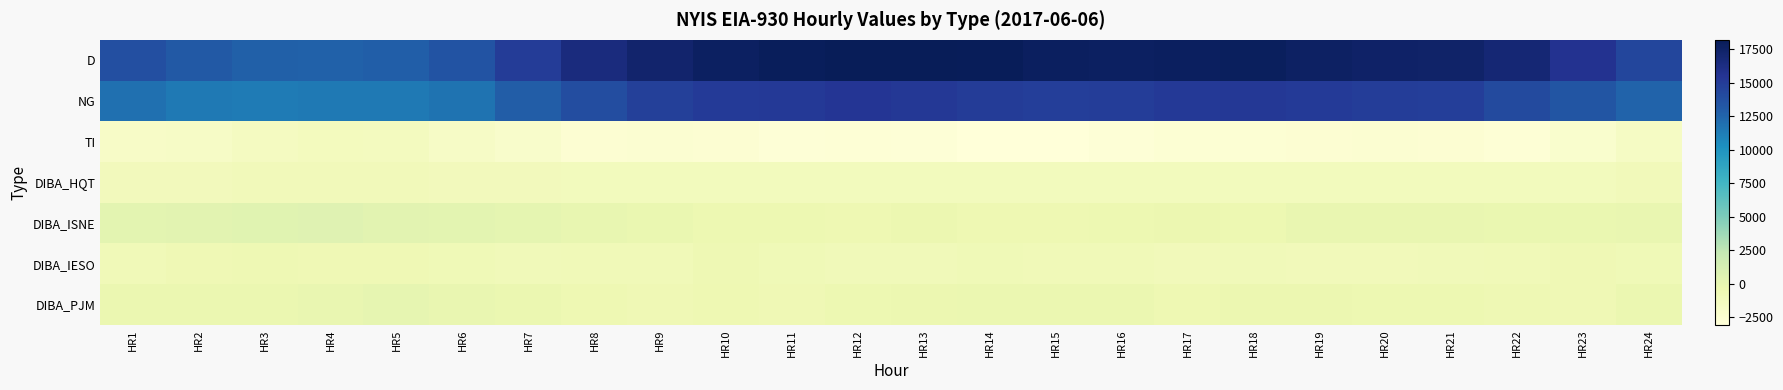

At how many categories does at least one series exceed 5372?

24